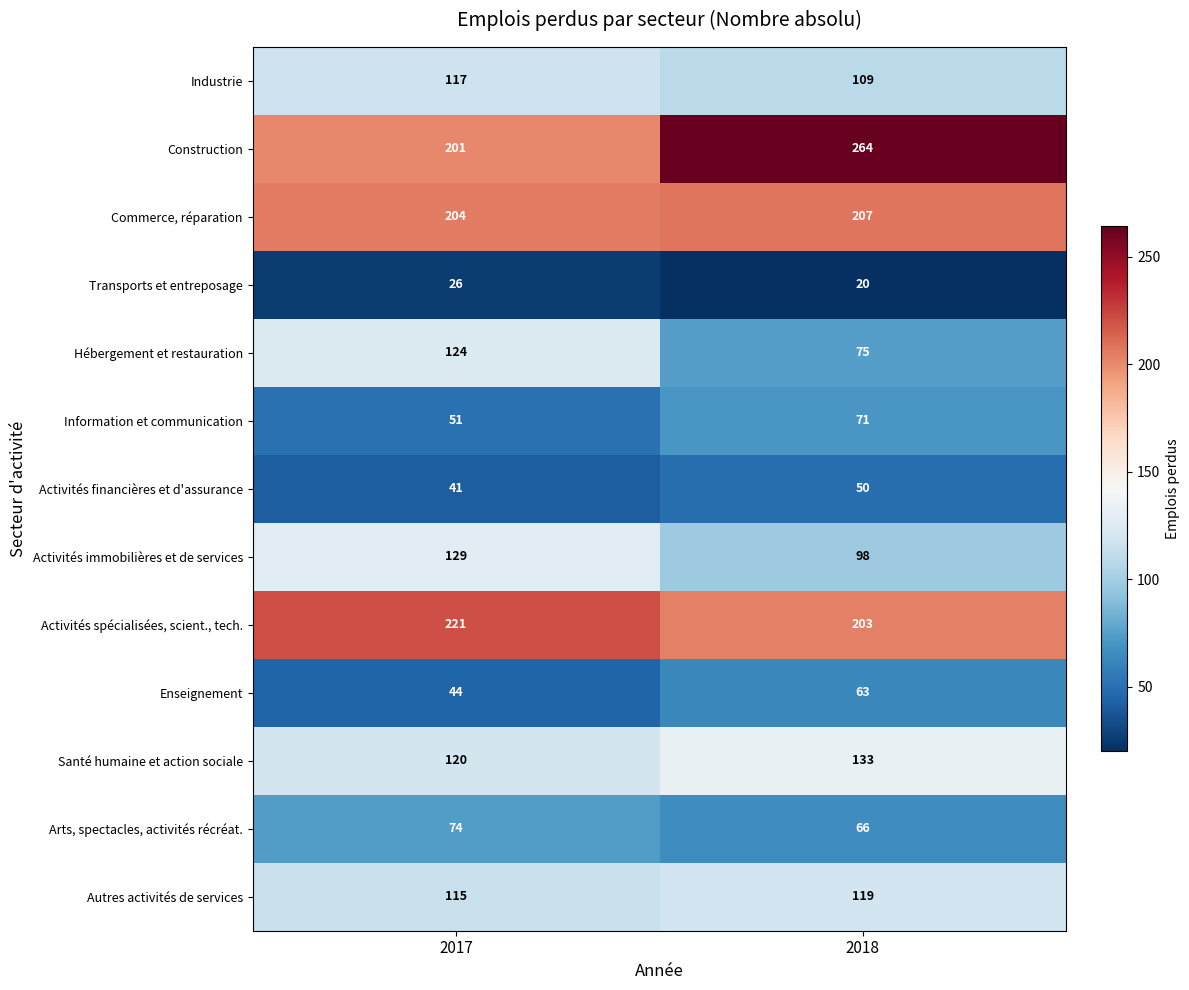

Which series changed the most between 2017 and 2018?

Construction